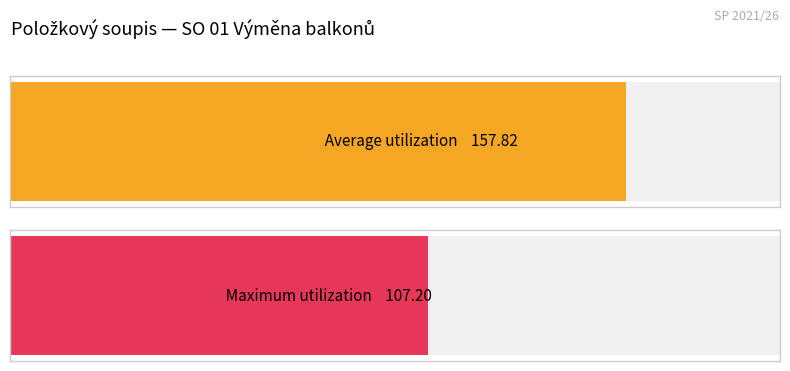

At Díl 63
Podlahy, list the series in order from largest to smallest.

Average utilization, Maximum utilization